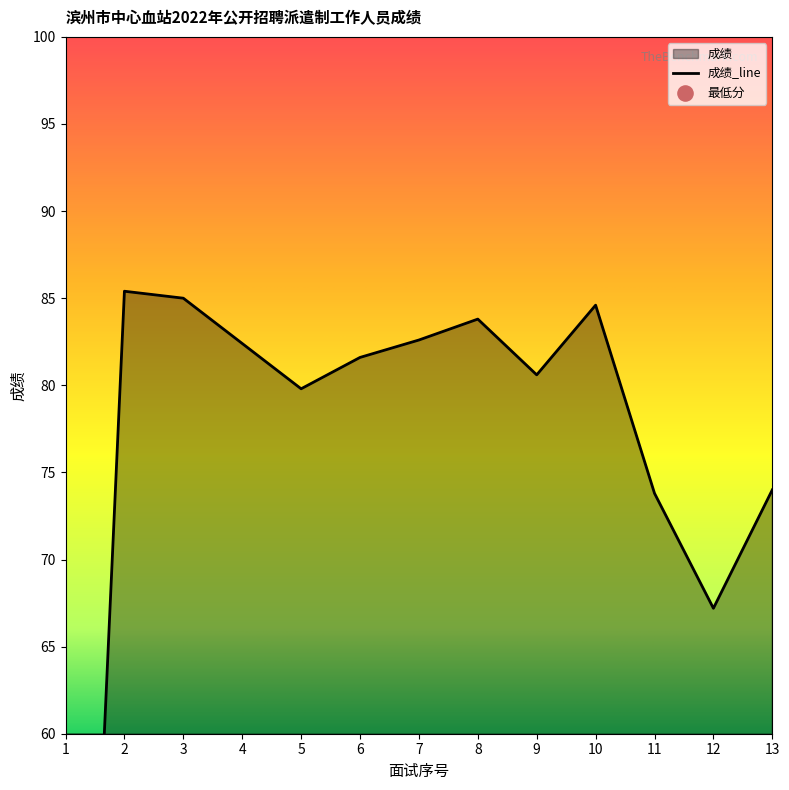

Between 7 and 1, which is larger?

7